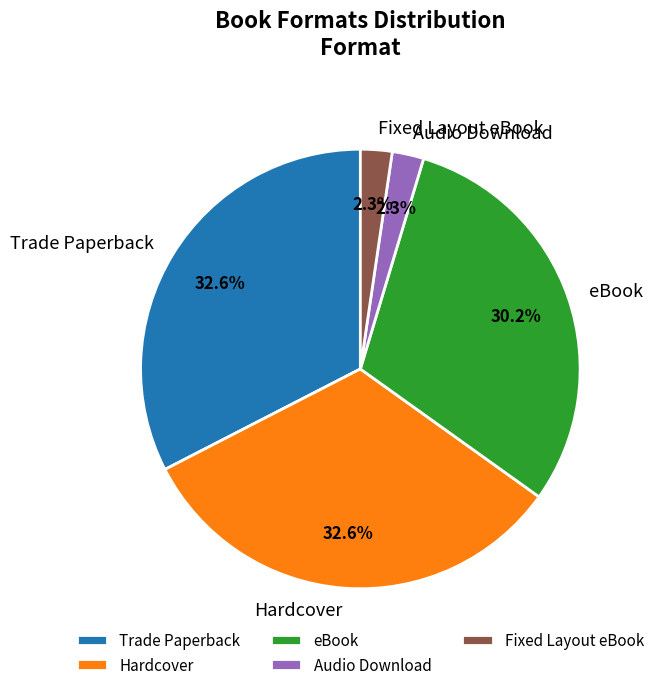

What percentage is the Fixed Layout eBook slice, to the nearest percent?

2%